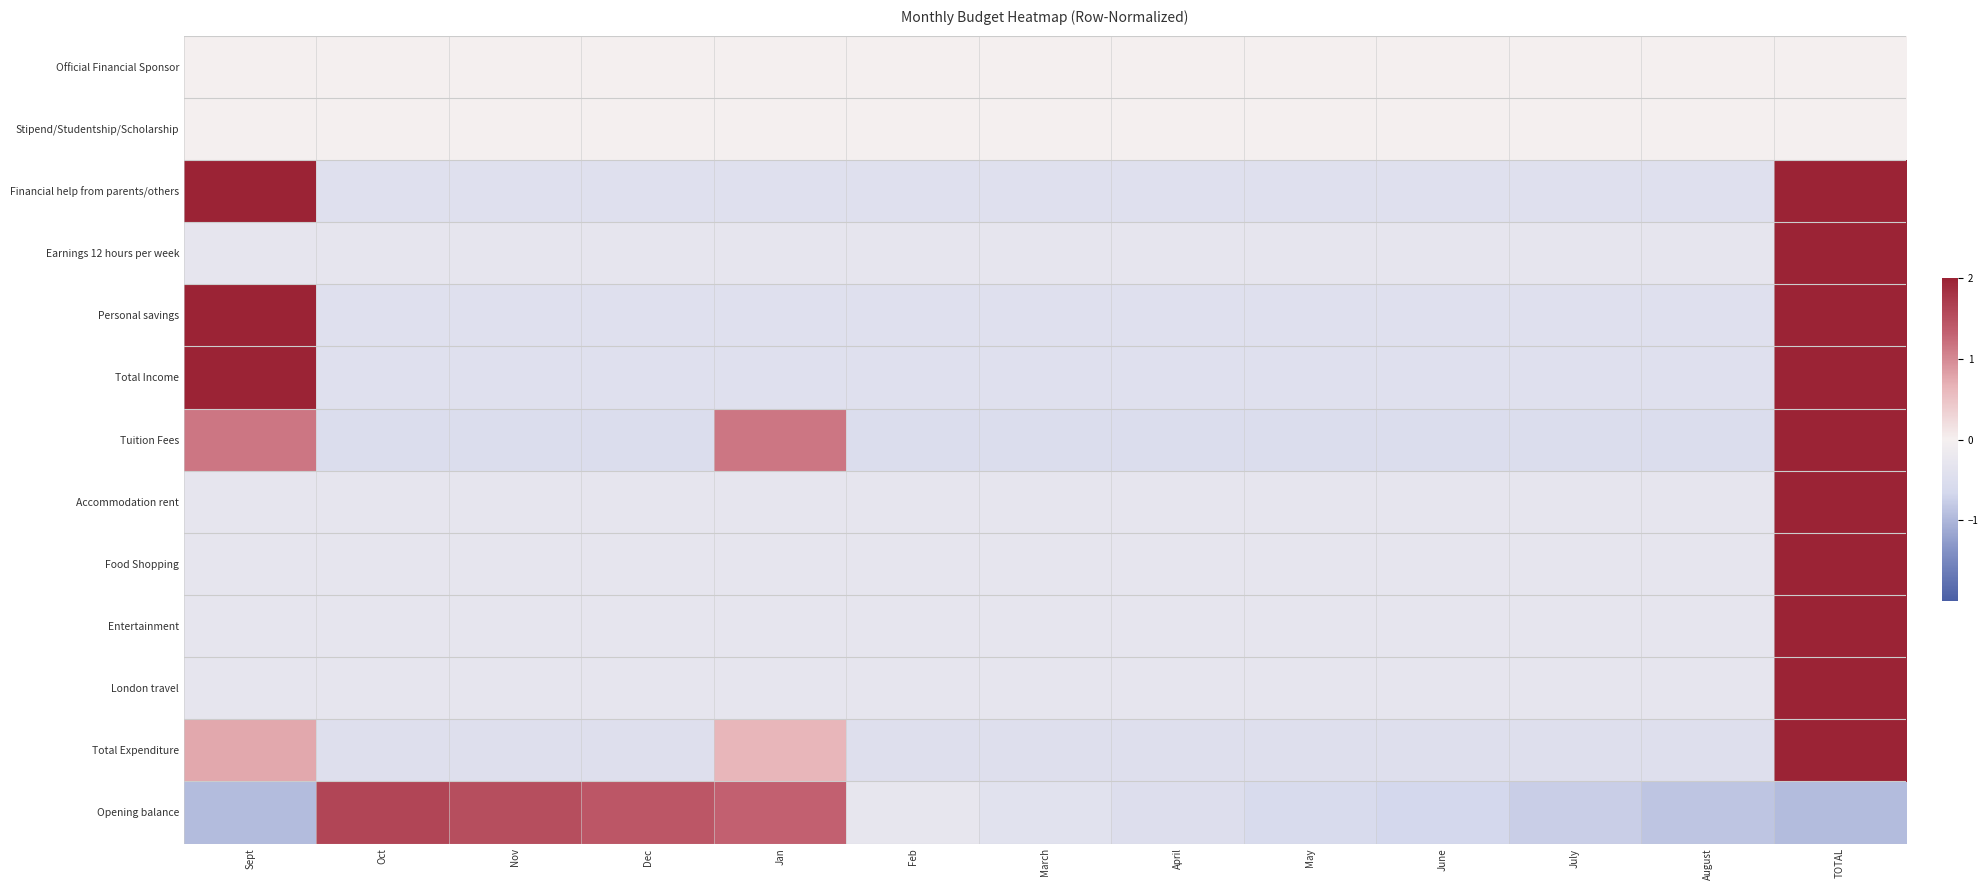

Between TOTAL and March, which is larger?

TOTAL